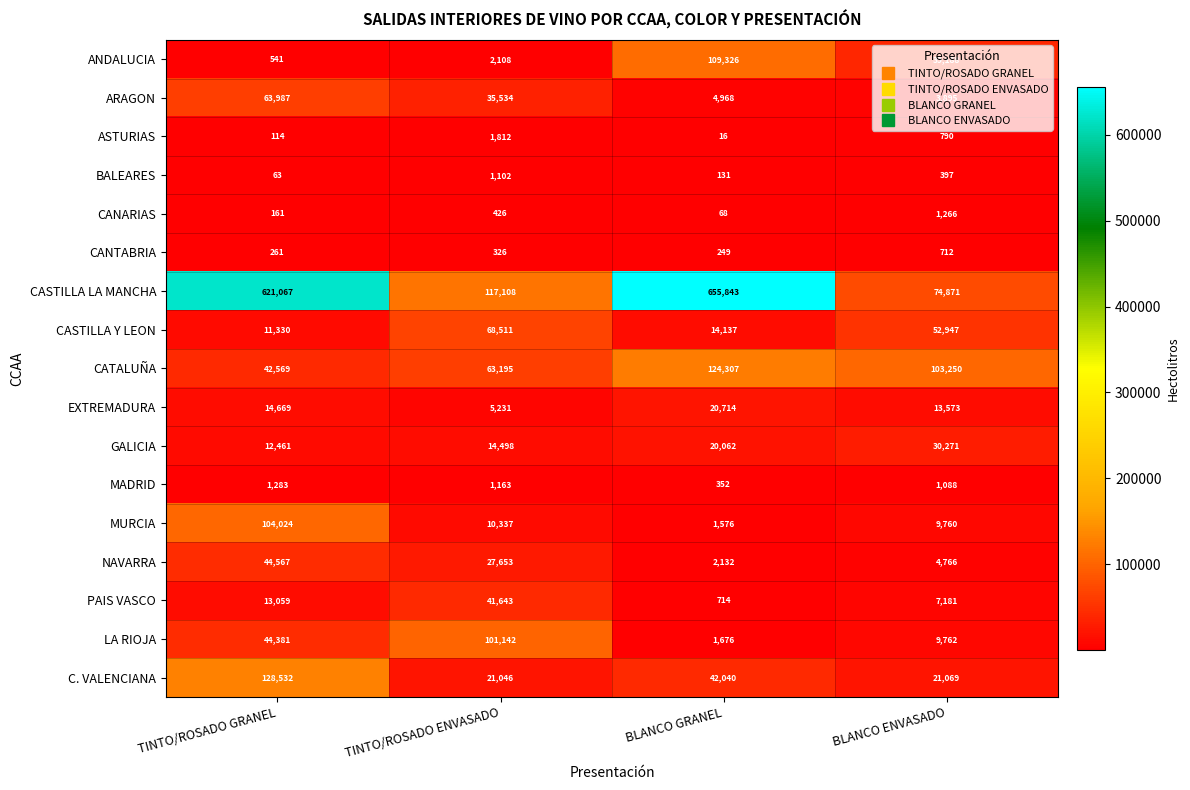

The ARAGON series shows 3895 at BLANCO ENVASADO. True or false?

True